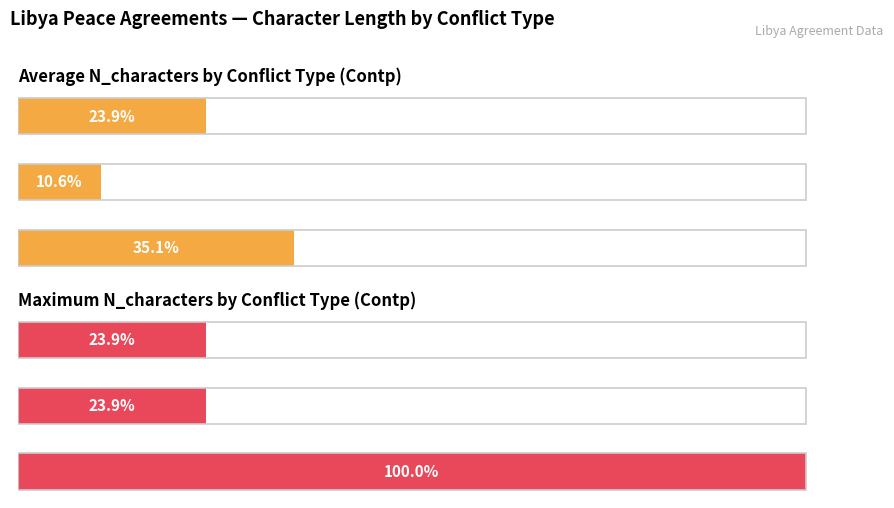

Is it true that Average N_characters equals 23.9 at 40?

True